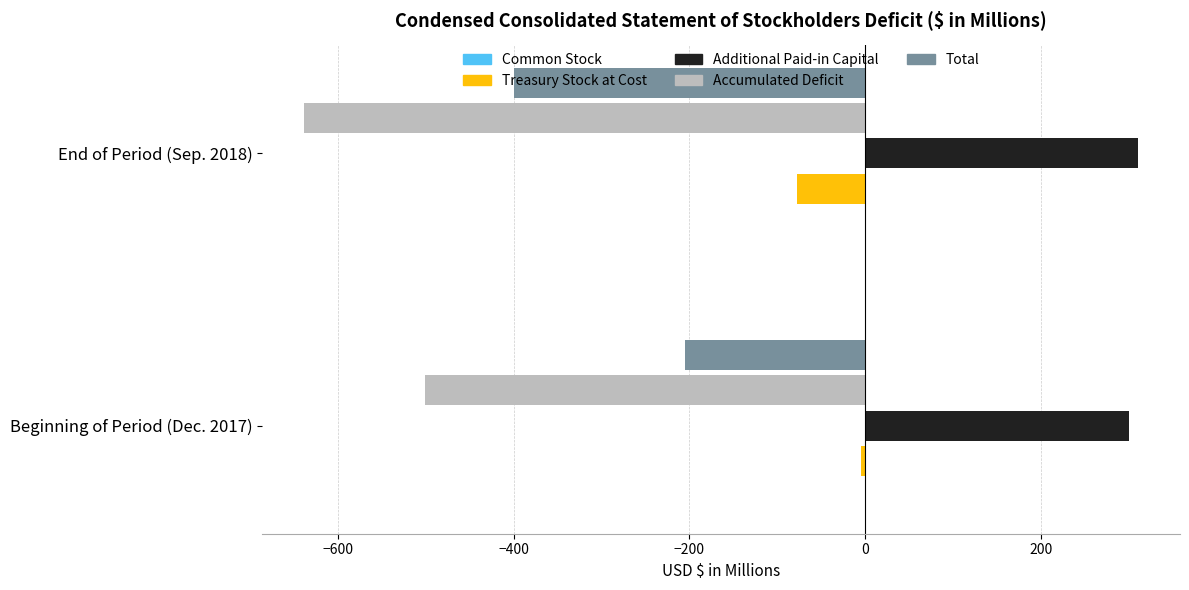

What is the sum of all Additional Paid-in Capital values?

610.6